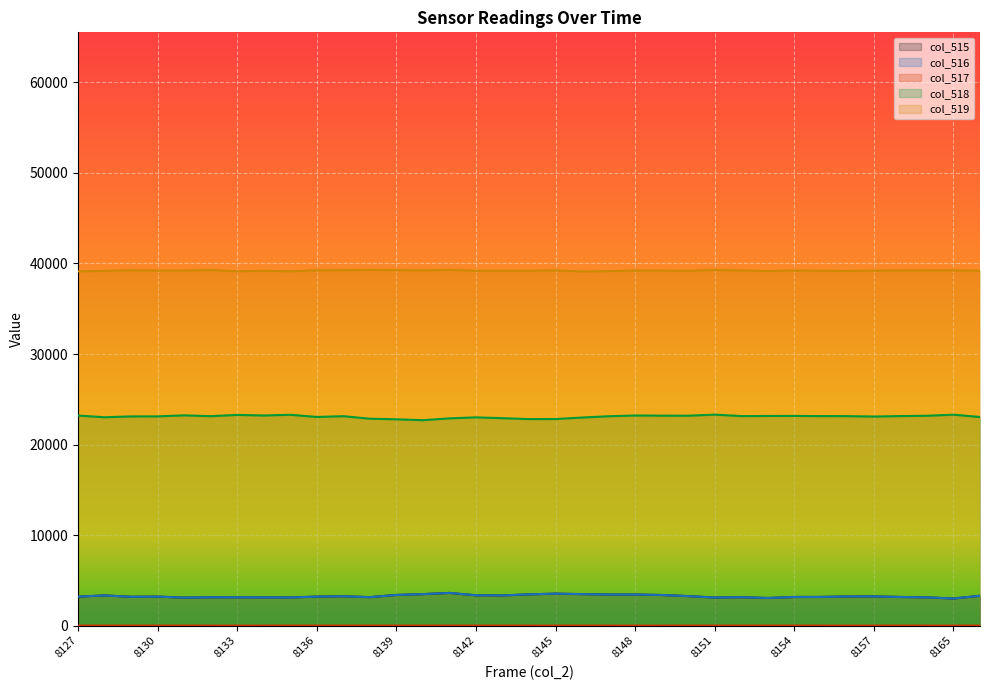

True or false: col_515 and col_519 intersect in this chart.

False